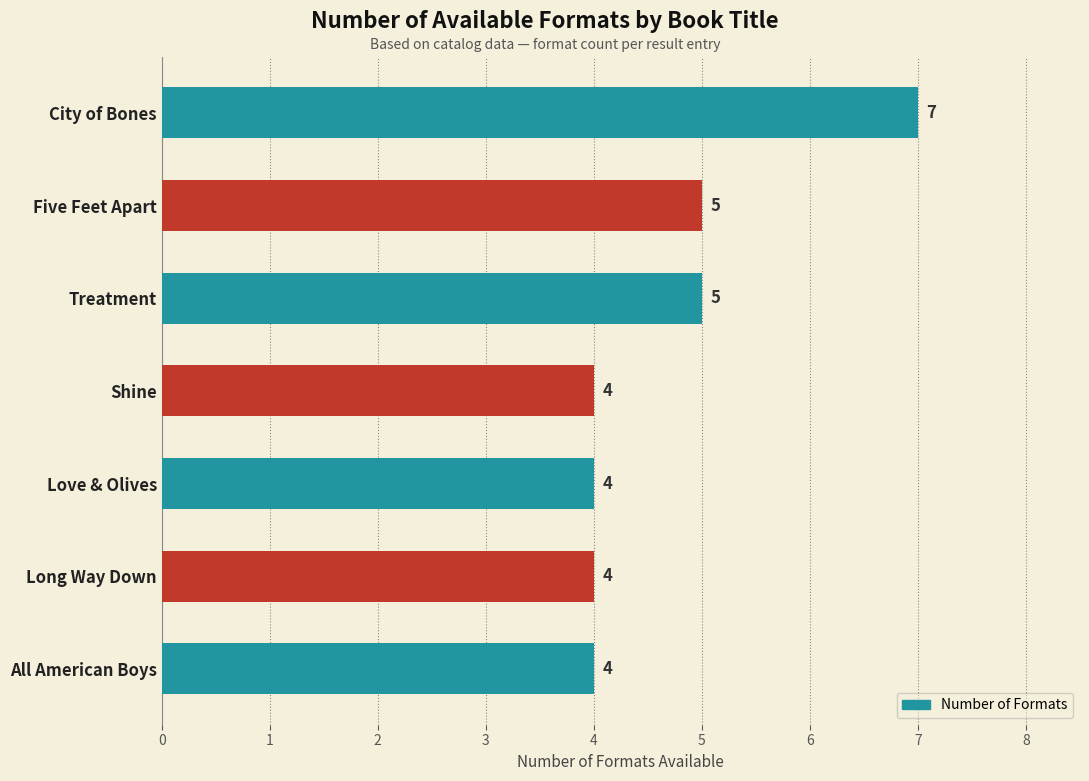

Count the values in the range 4 to 5.

6